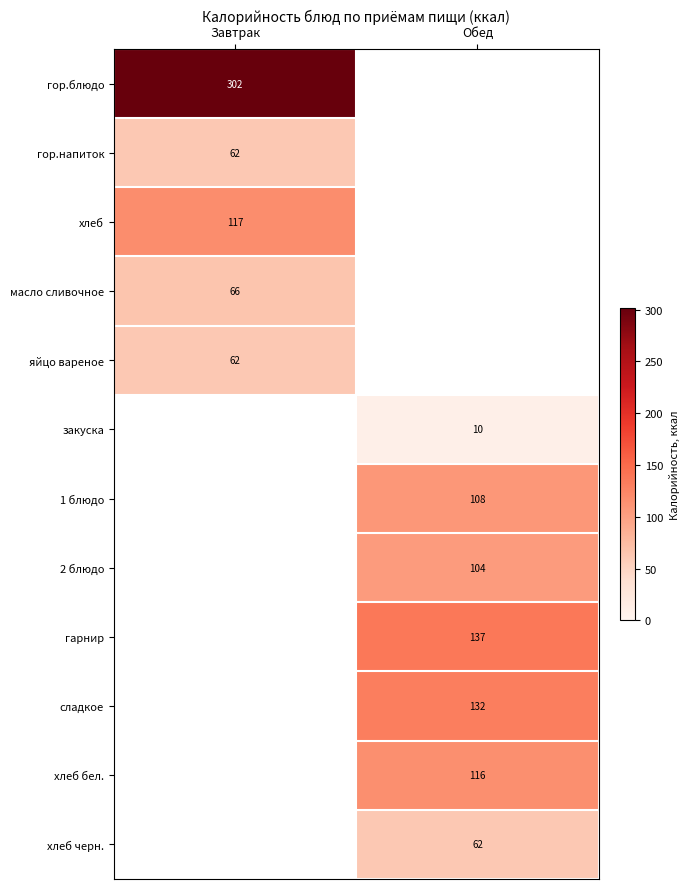

The value of гарнир at Обед is 29. True or false?

False